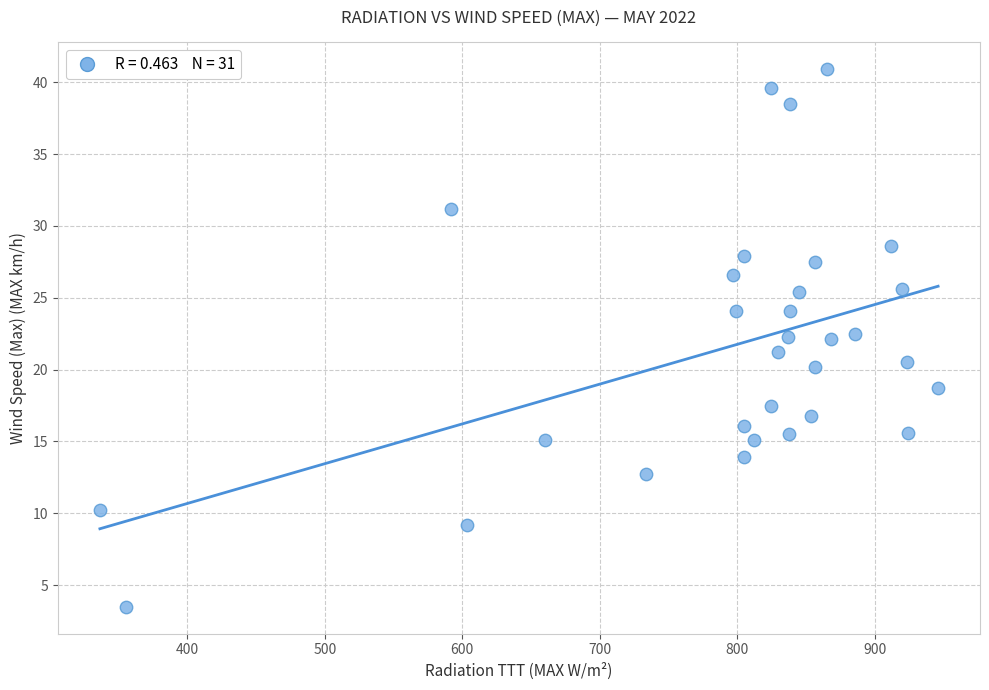

What is the range of Y values (max minus min)?

37.4